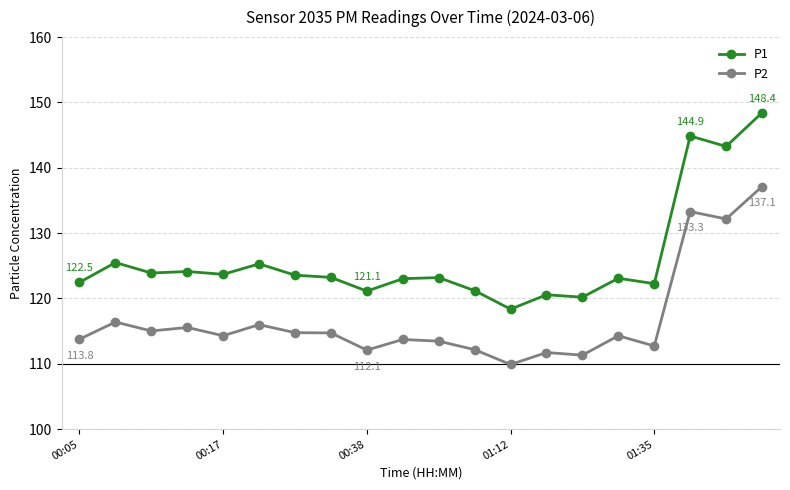

Rank the series by their maximum value, from highest to lowest.

P1, P2